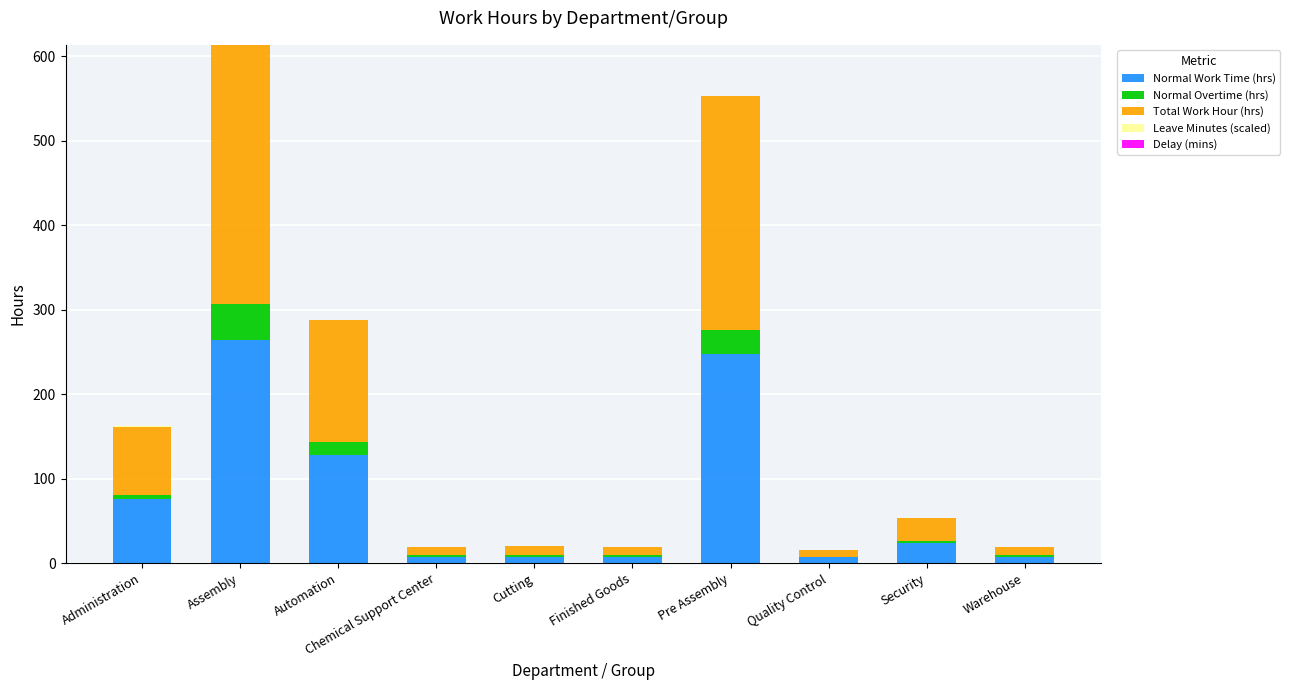

What is the highest value of the Normal Work Time (hrs) series?

264.0